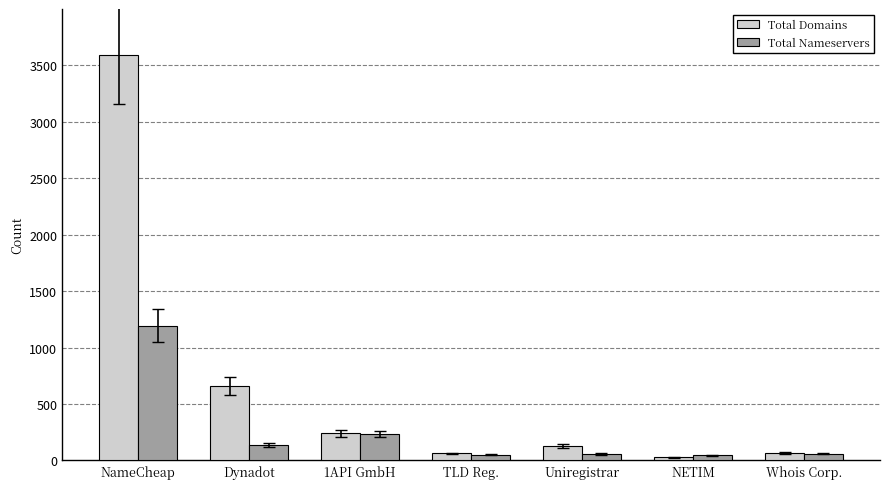

Rank the series by their maximum value, from lowest to highest.

Total Nameservers, Total Domains